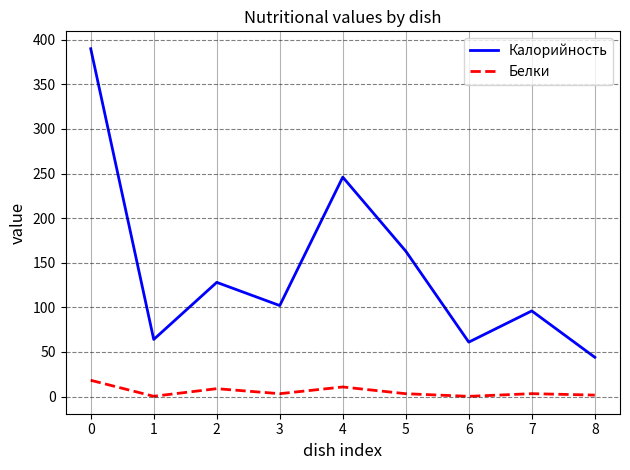

What are all the series names shown in the legend?

Калорийность, Белки